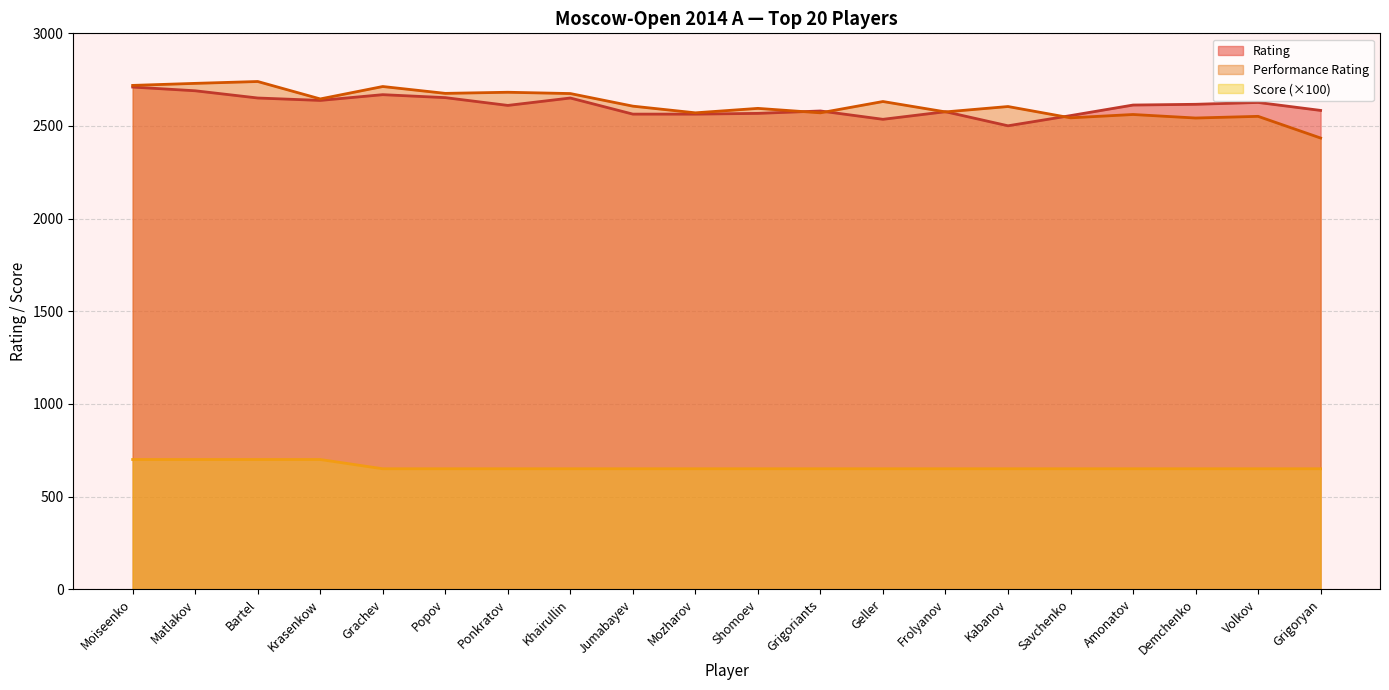

Between Bartel and Demchenko, which series saw the biggest shift?

Performance Rating